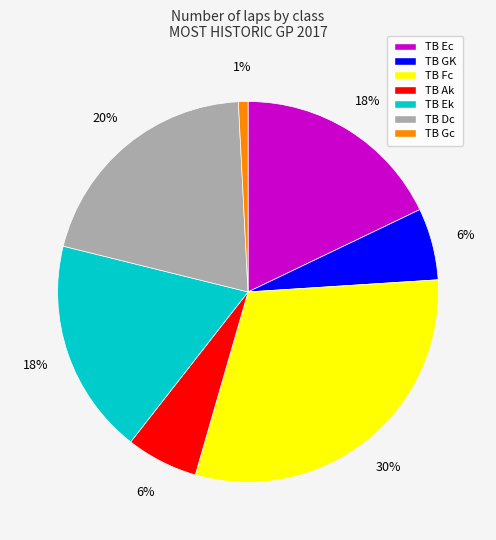

True or false: TB Dc accounts for 30% of the total.

False